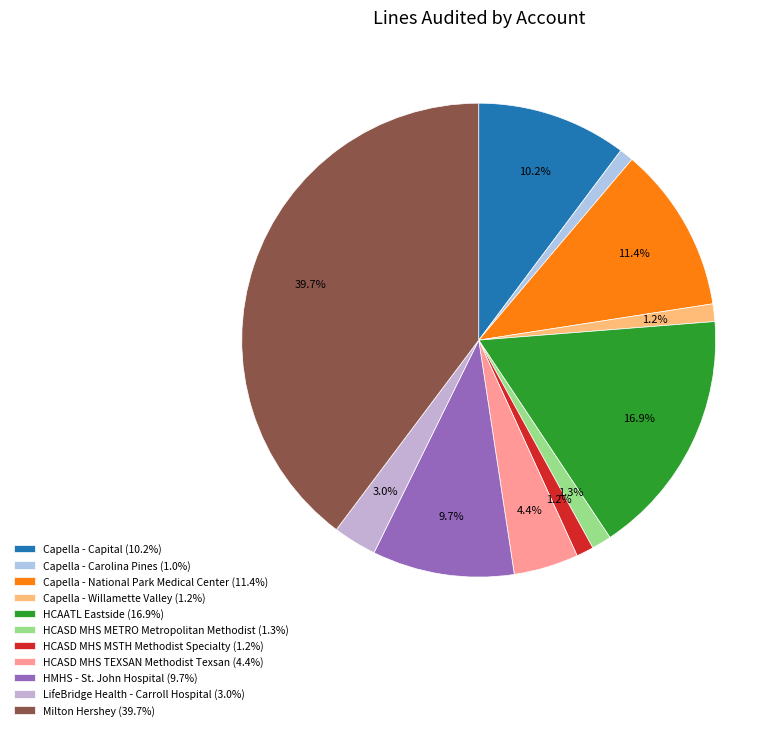

What percentage do HMHS - St. John Hospital and HCASD MHS METRO Metropolitan Methodist together represent?

11.0%